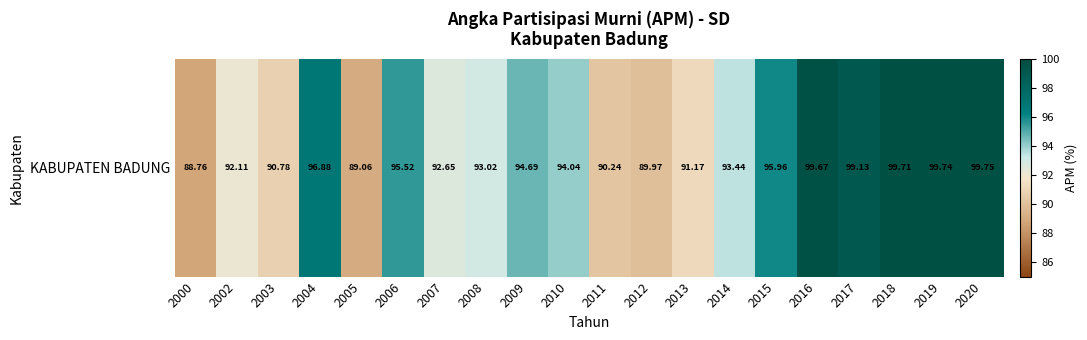

Which label corresponds to the smallest value in the chart?

2000